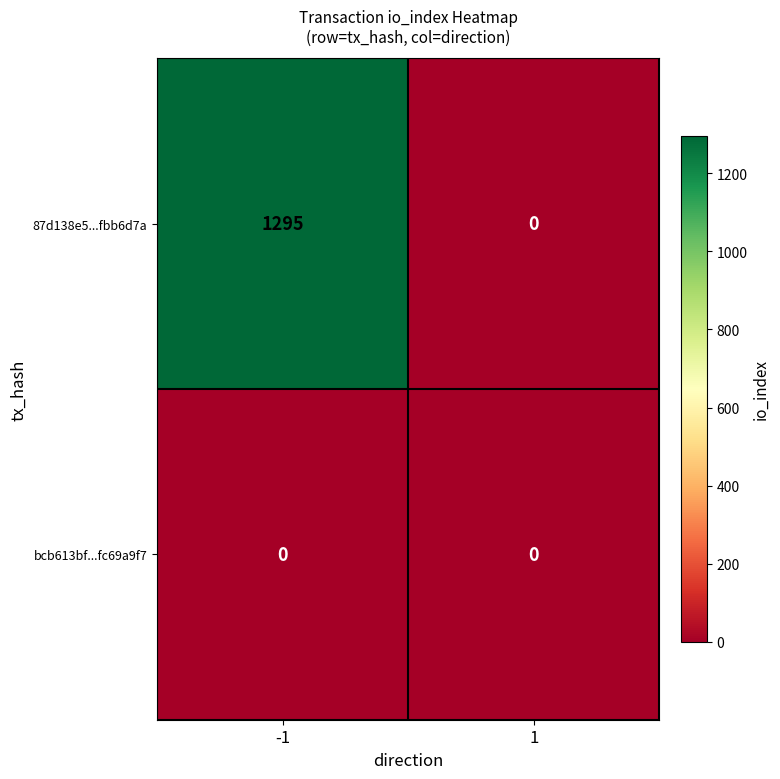

Reading left to right, what are all the values shown in this chart?

87d138e5...fbb6d7a: 1295	0
bcb613bf...fc69a9f7: 0	0